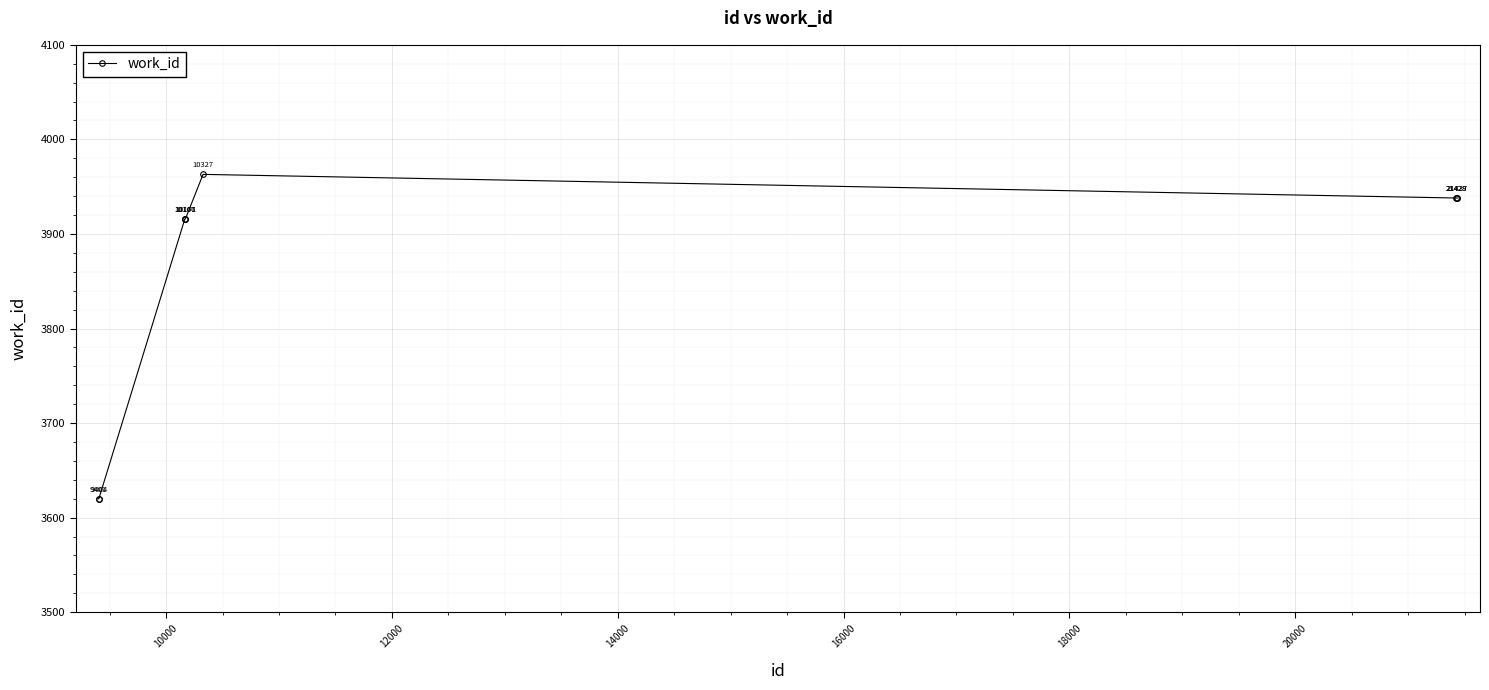

What is the greatest value displayed?

3963